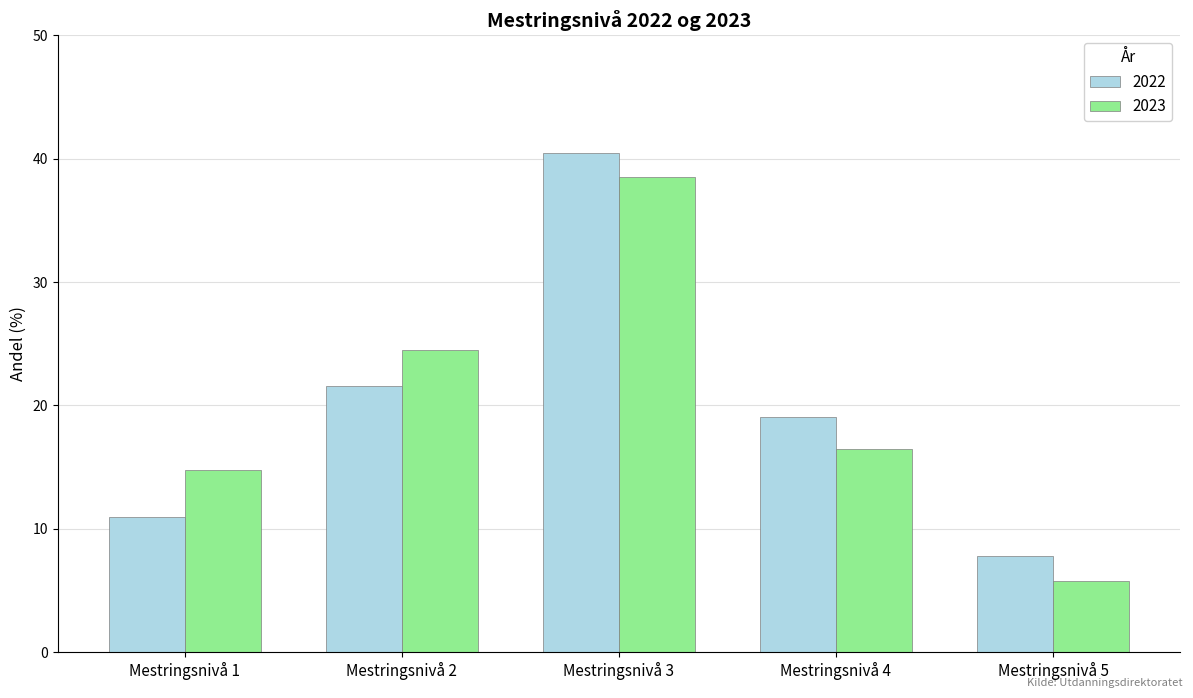

Does the chart contain stacked bars?

No